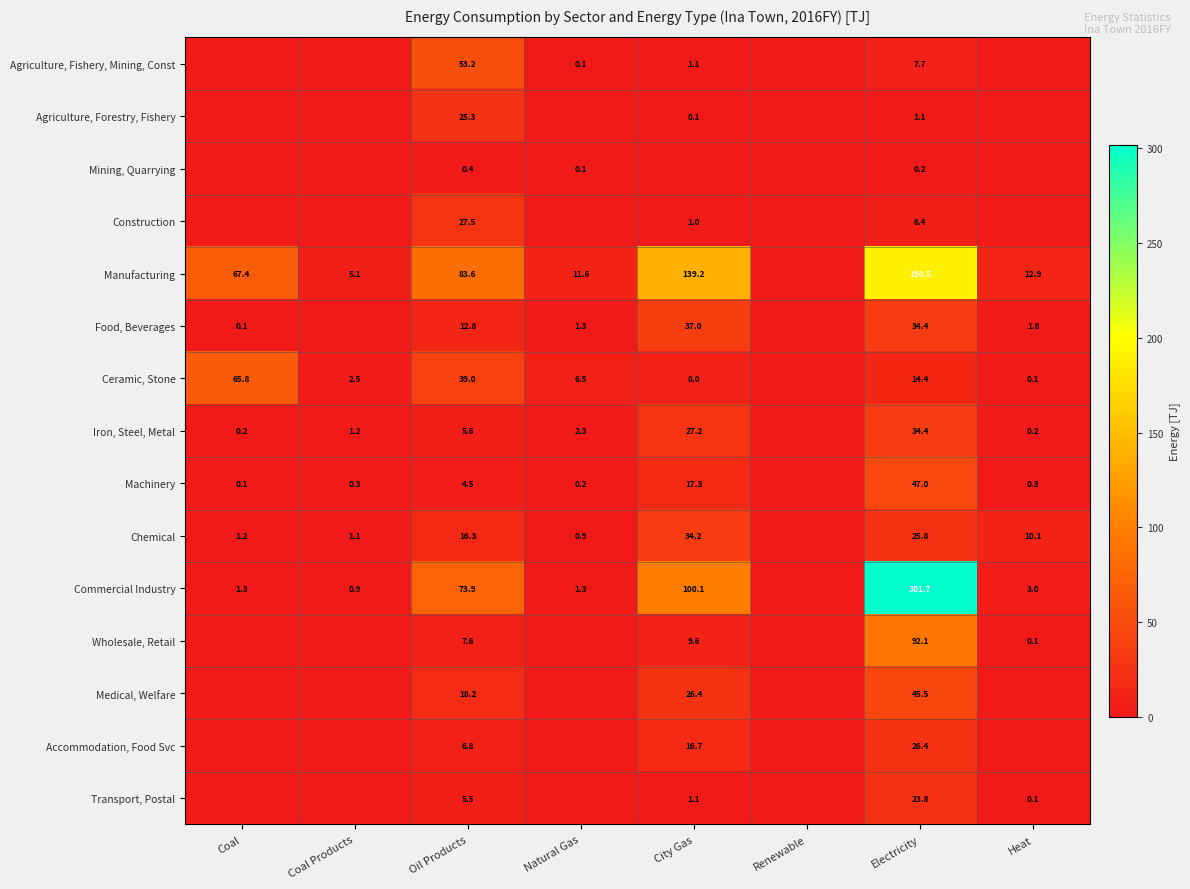

What is the sum of the Iron, Steel, Metal values at City Gas and Coal?

27.4